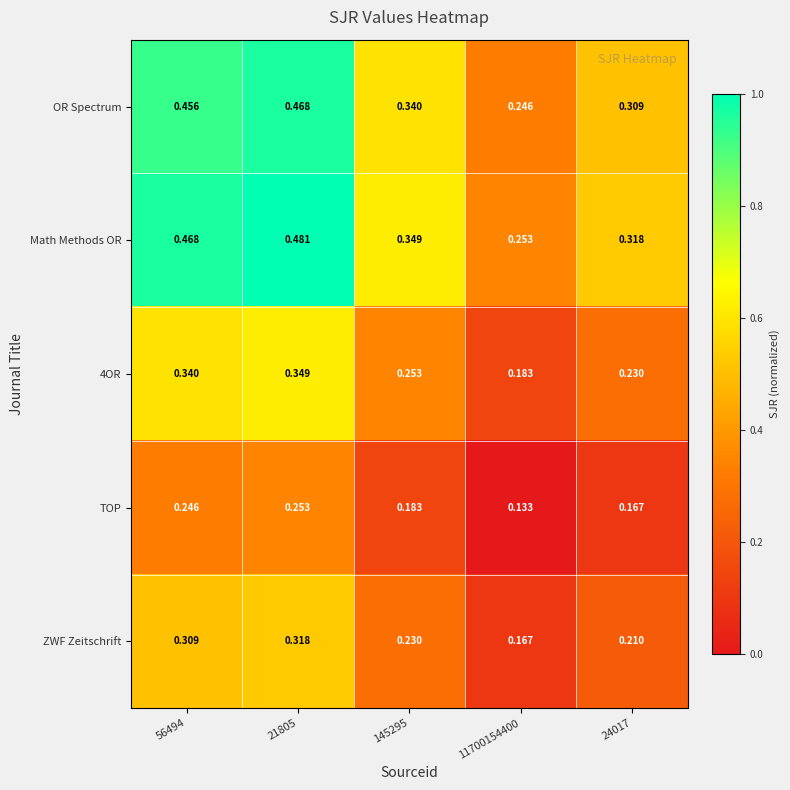

Which series has the largest range (max minus min)?

Math Methods OR